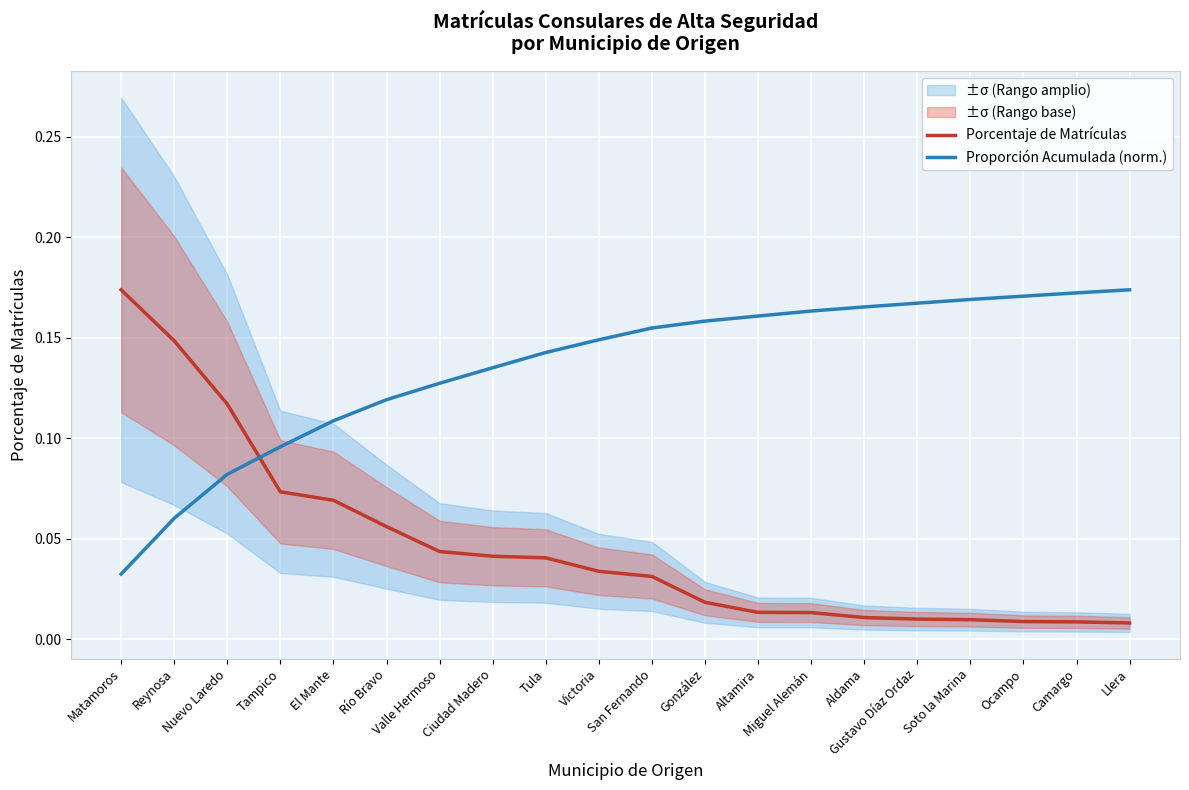

Is it true that Proporción Acumulada (norm.) equals 0.1 at González?

False